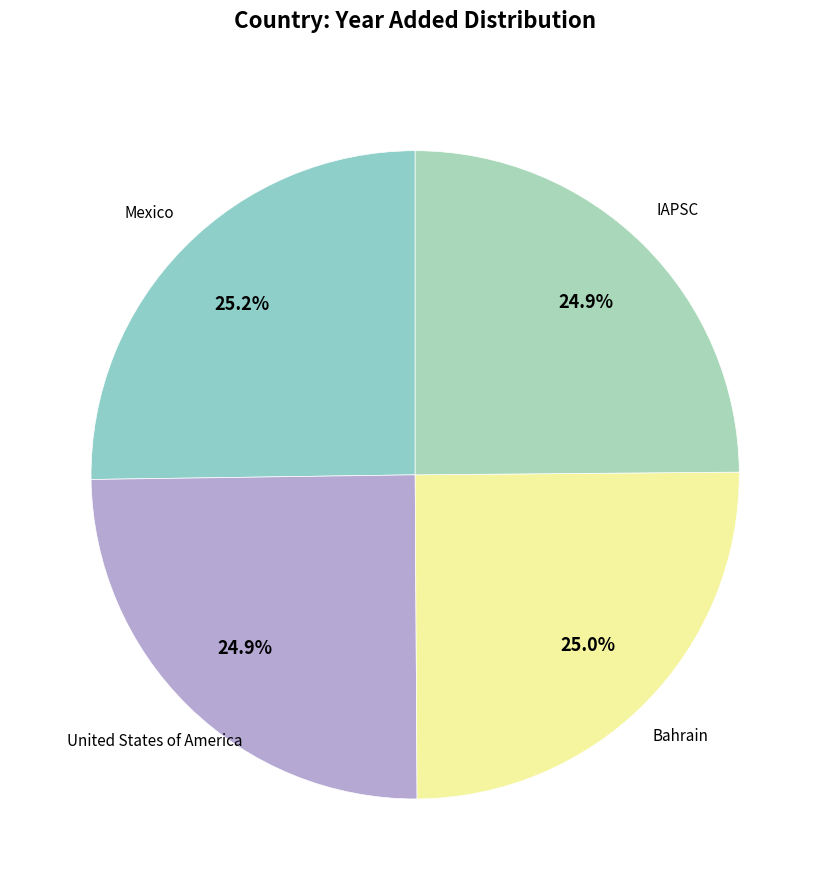

What is the ratio of the value at IAPSC to the value at Bahrain?

1.0